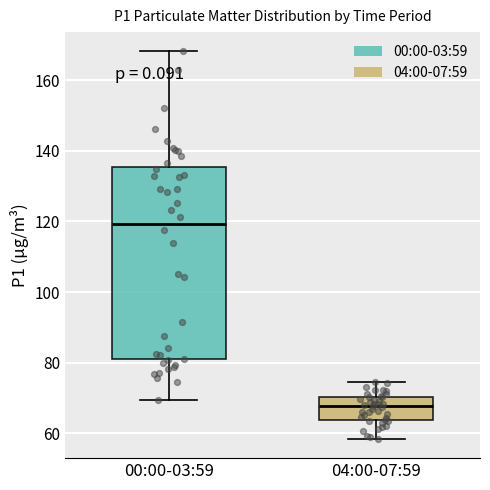

Where is the upper edge of the box for 04:00-07:59 on the y-axis? The values are not printed on the chart, so give them approximately, as read against the axis.

70